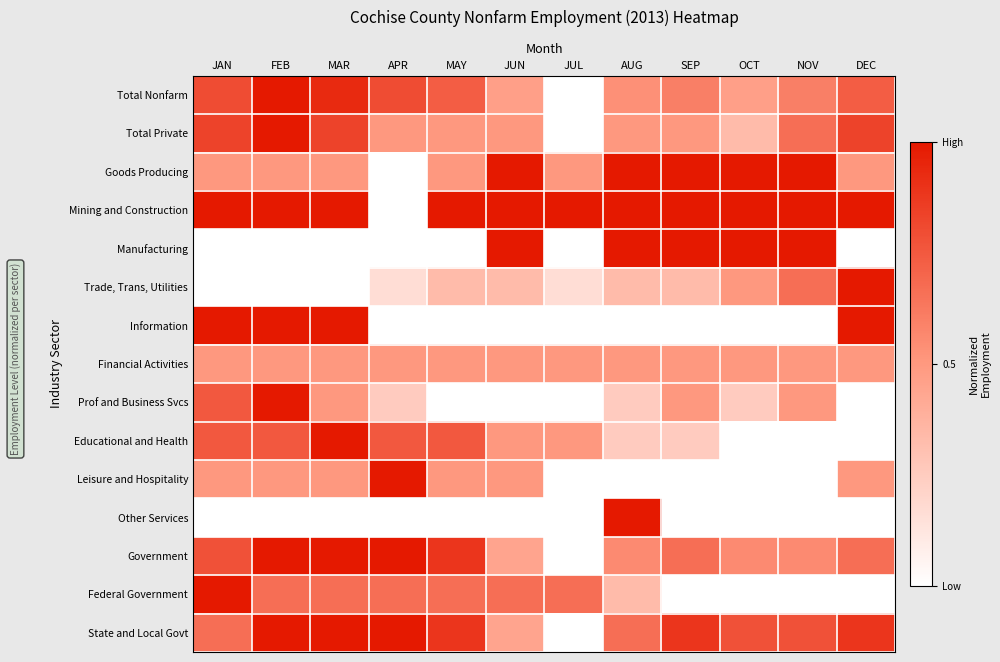

What is the total value across all series at JAN?

9.1